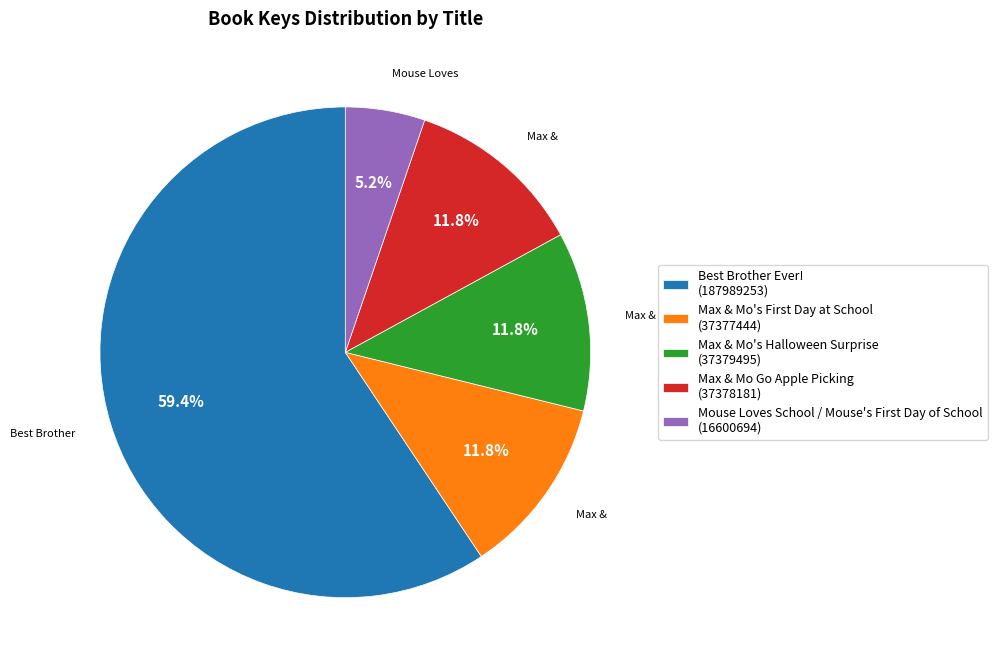

How many segments does this pie chart have?

5